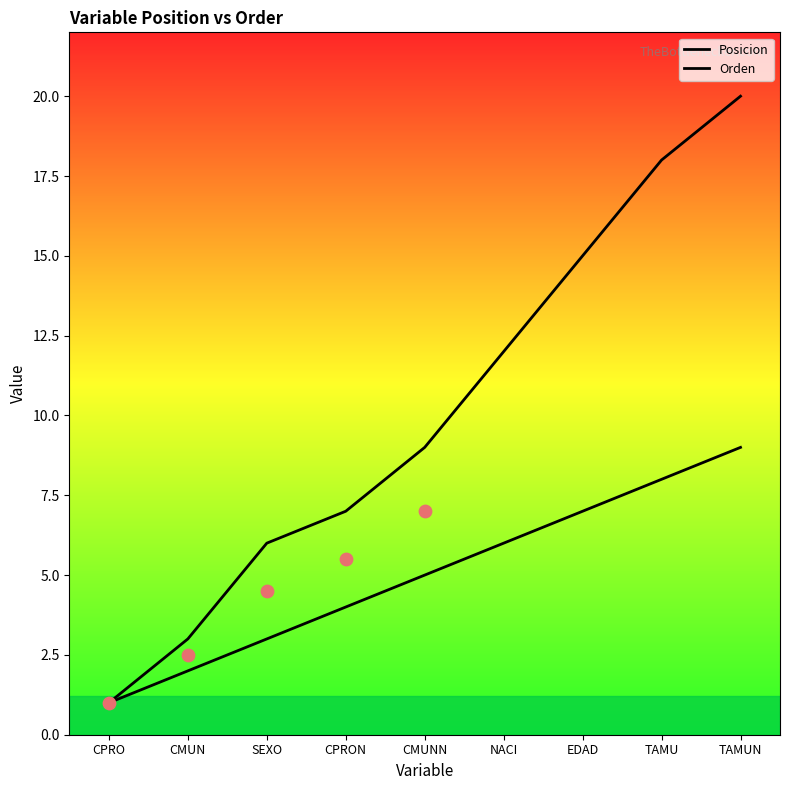

What are all the series names shown in the legend?

Posicion, Orden